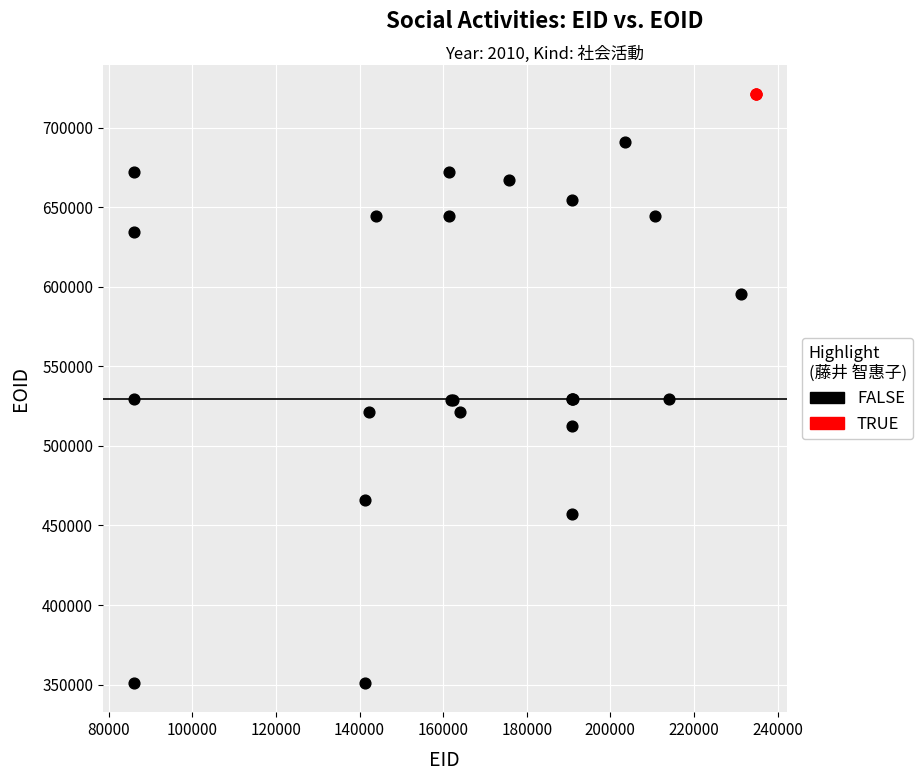

Which series has the largest Y range (max minus min)?

FALSE